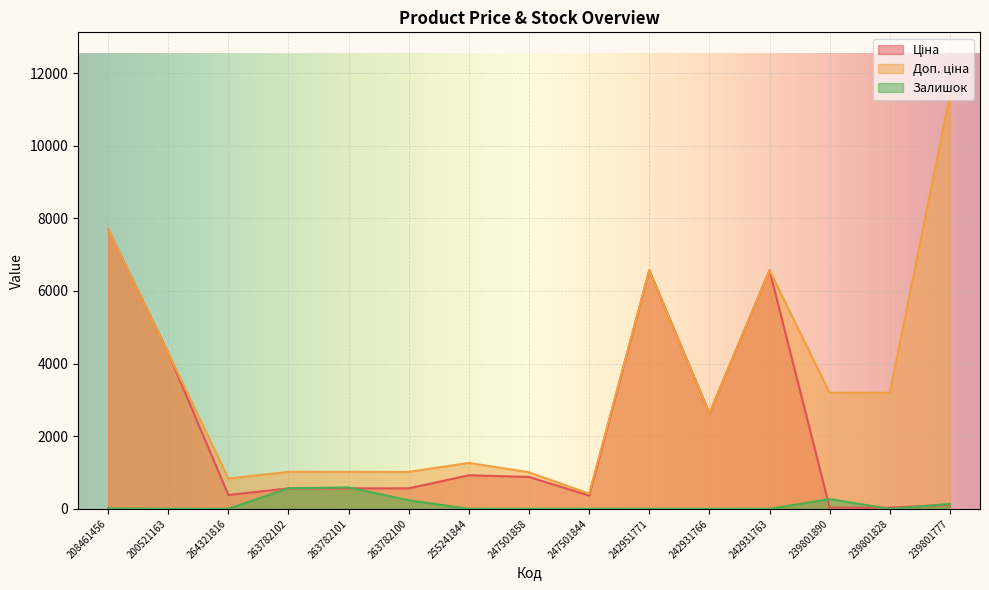

At which label does Ціна first exceed 563?

208461456